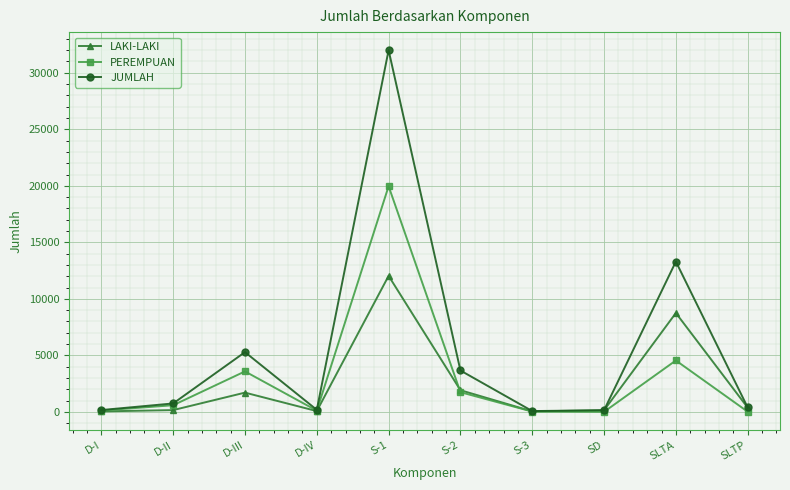

What is the greatest value displayed?

31998